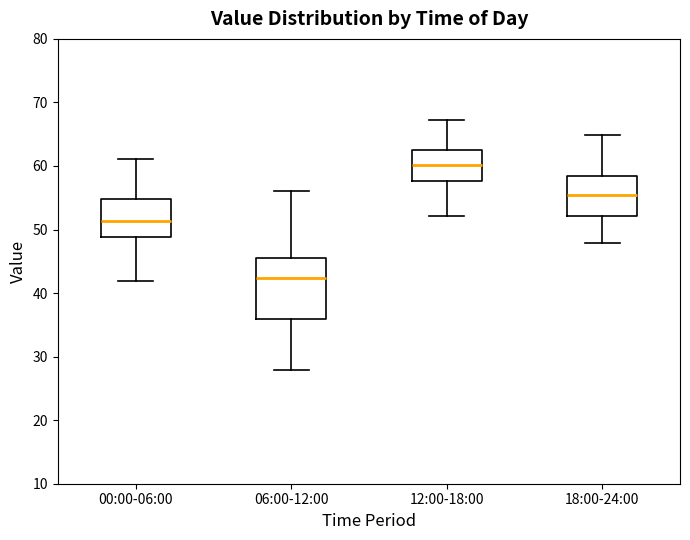

Where does the lower whisker of the box for 00:00-06:00 end on the y-axis? The values are not printed on the chart, so give them approximately, as read against the axis.

42